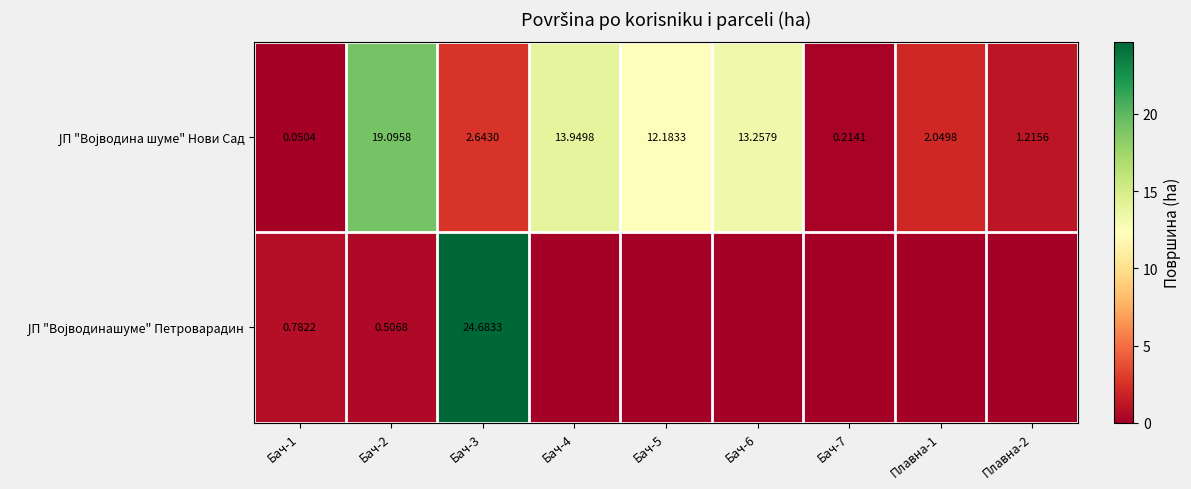

Count the number of data series in this chart.

2